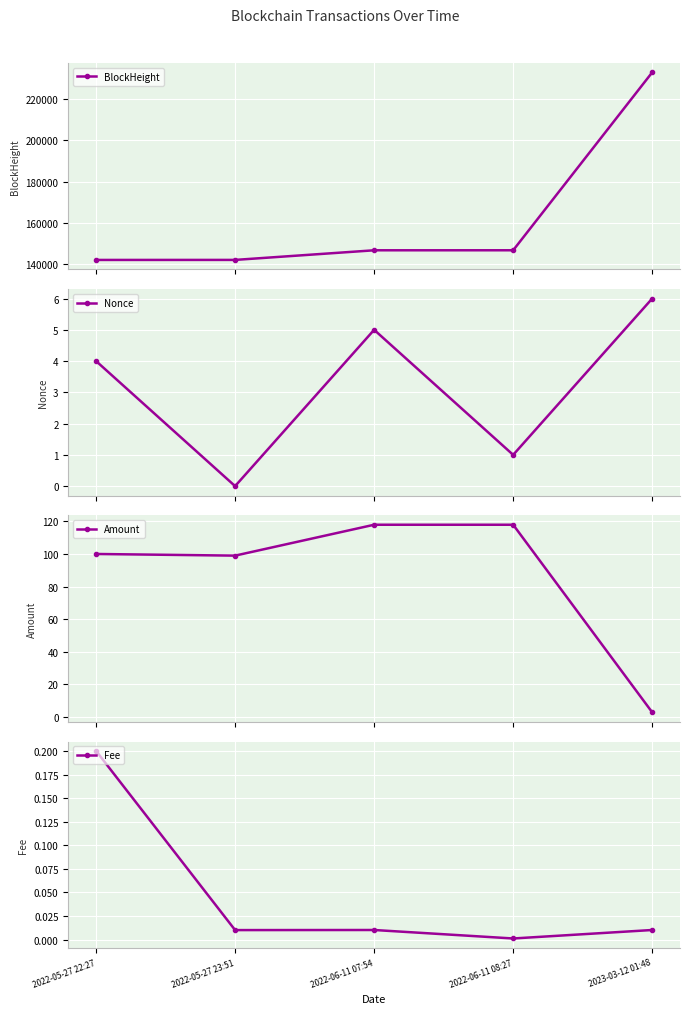

What is the average value of the Nonce series?

3.2